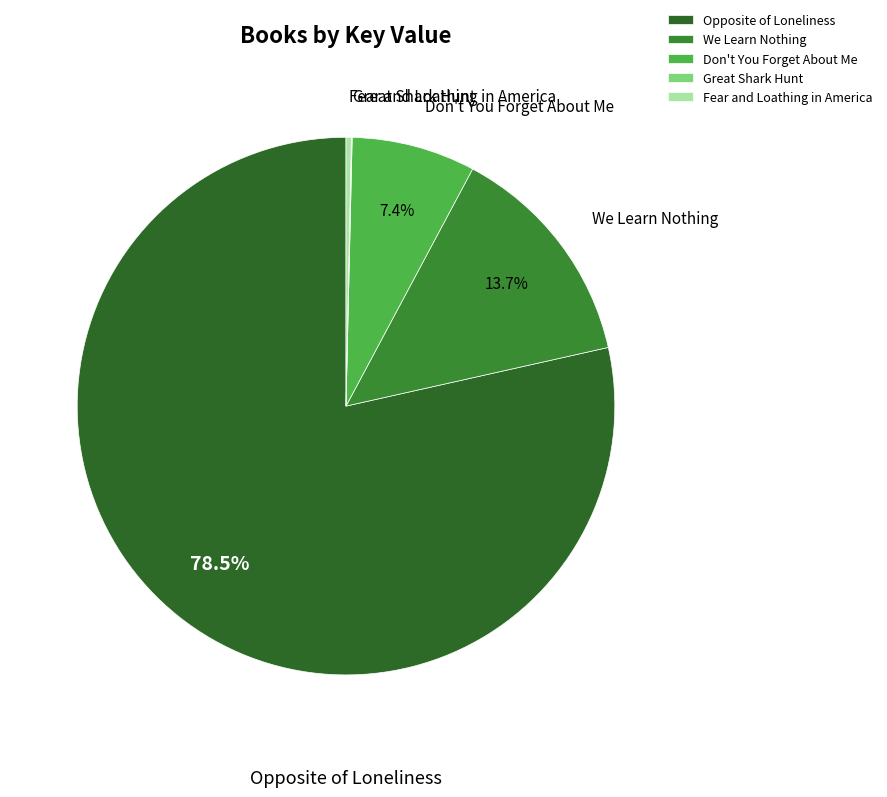

To the nearest percent, what is the average slice percentage?

20%